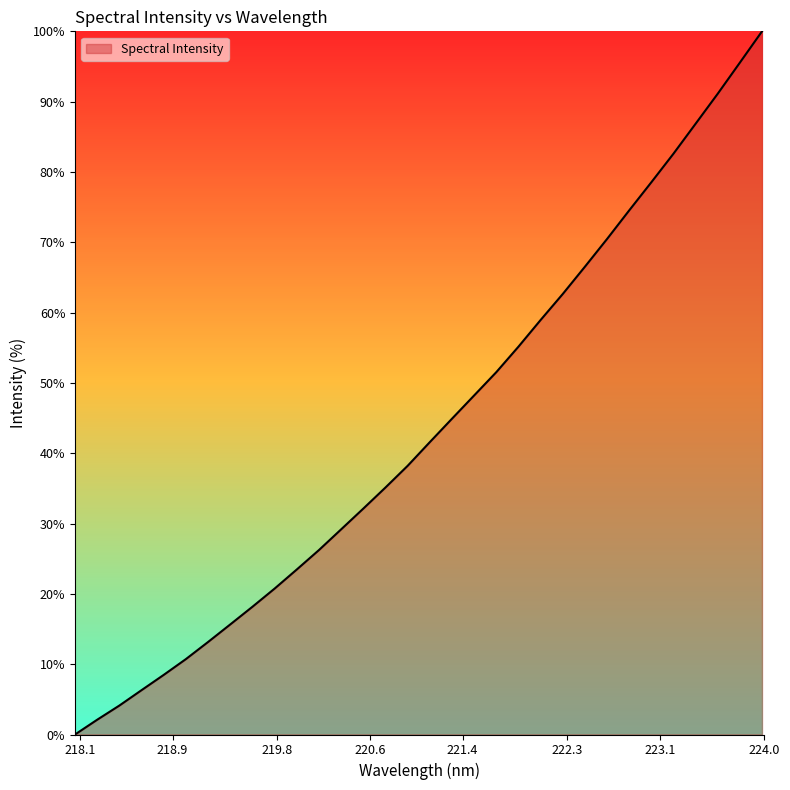

What is the greatest value displayed?

100.0